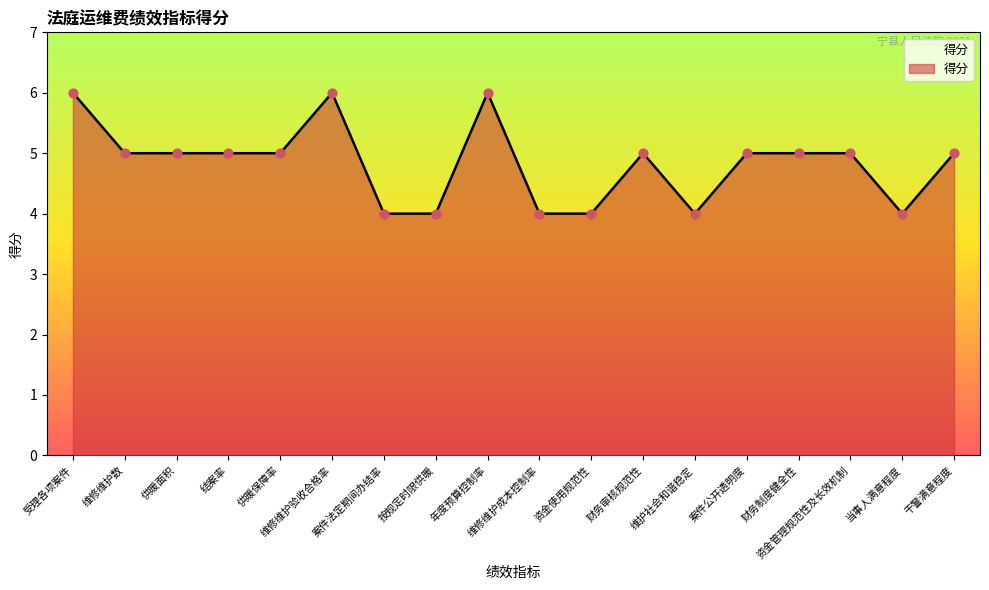

What is the change in value from 受理各项案件 to 维修维护成本控制率?

-2